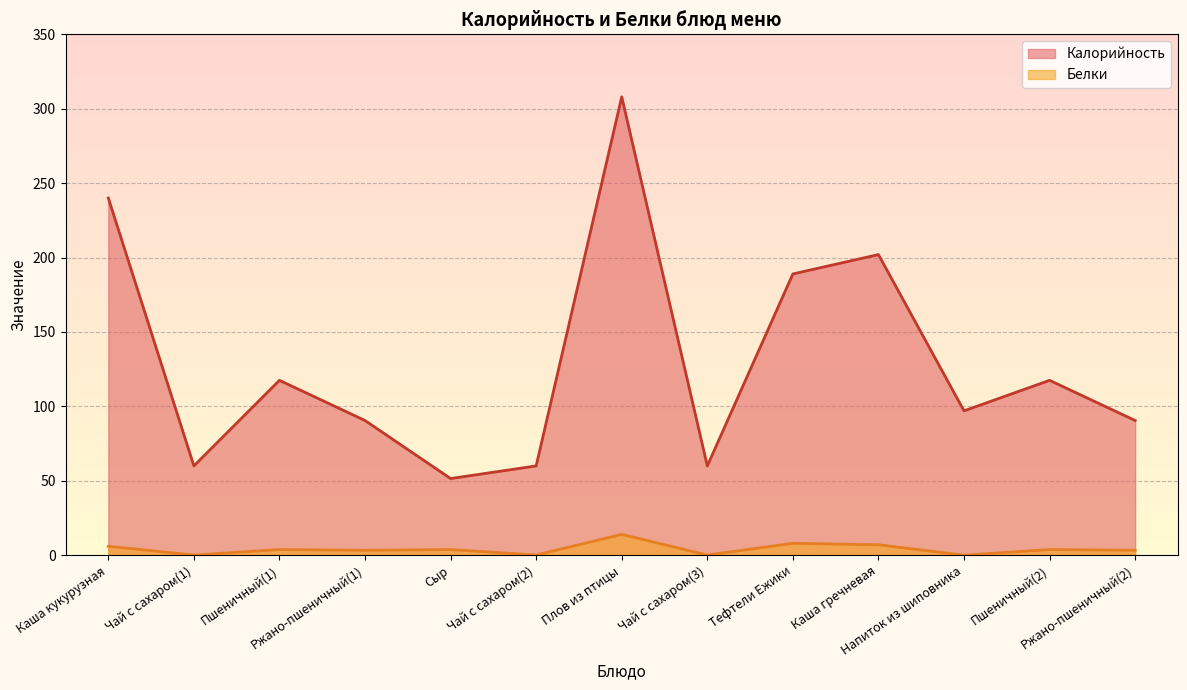

How many data points does each series have?

13